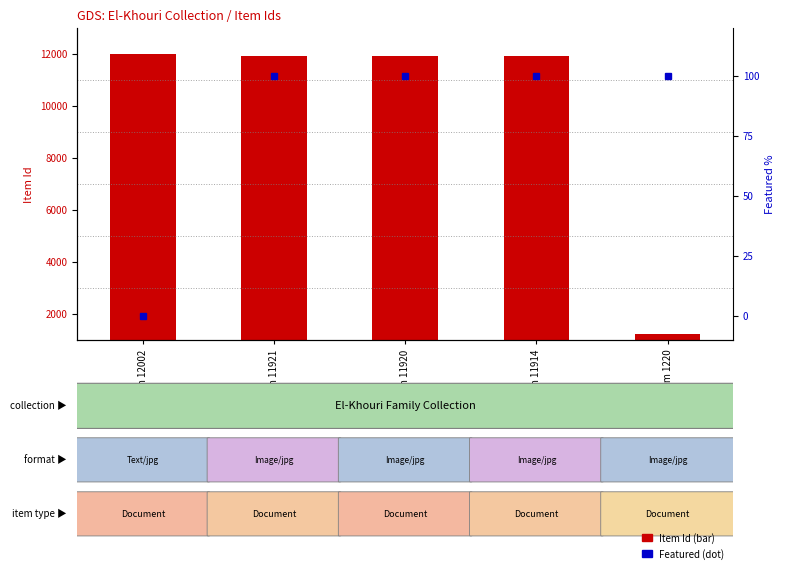

Does the chart contain stacked bars?

No